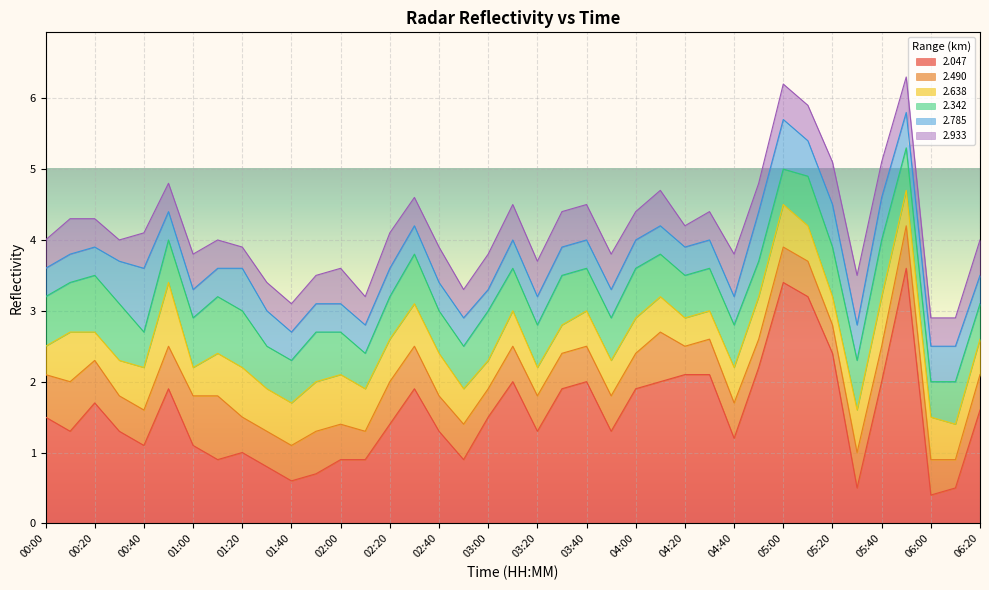

Between 05:20 and 06:10, which is larger?

05:20